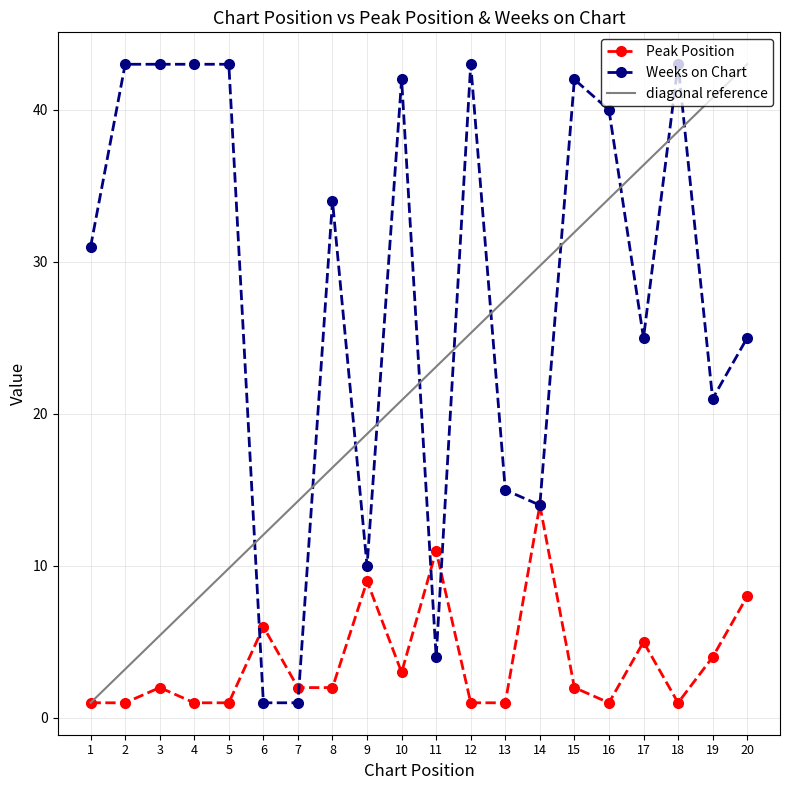

The Peak Position series shows 1 at 19. True or false?

False